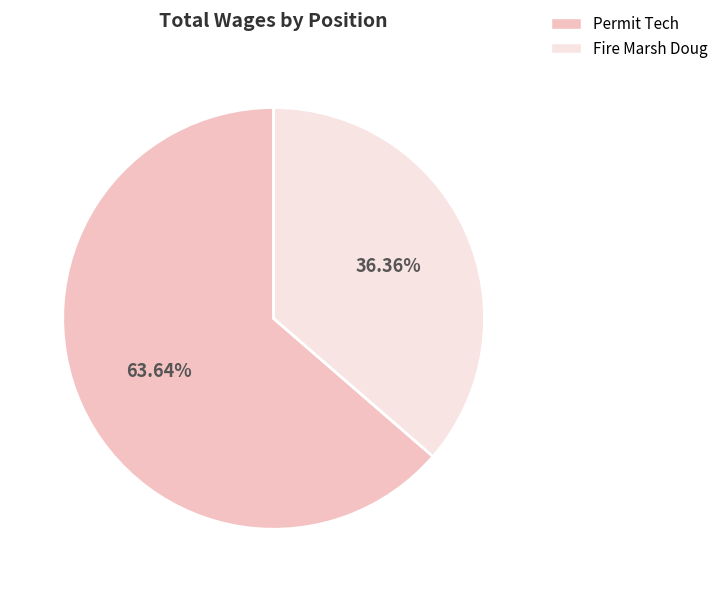

Count the number of slices in the pie.

2